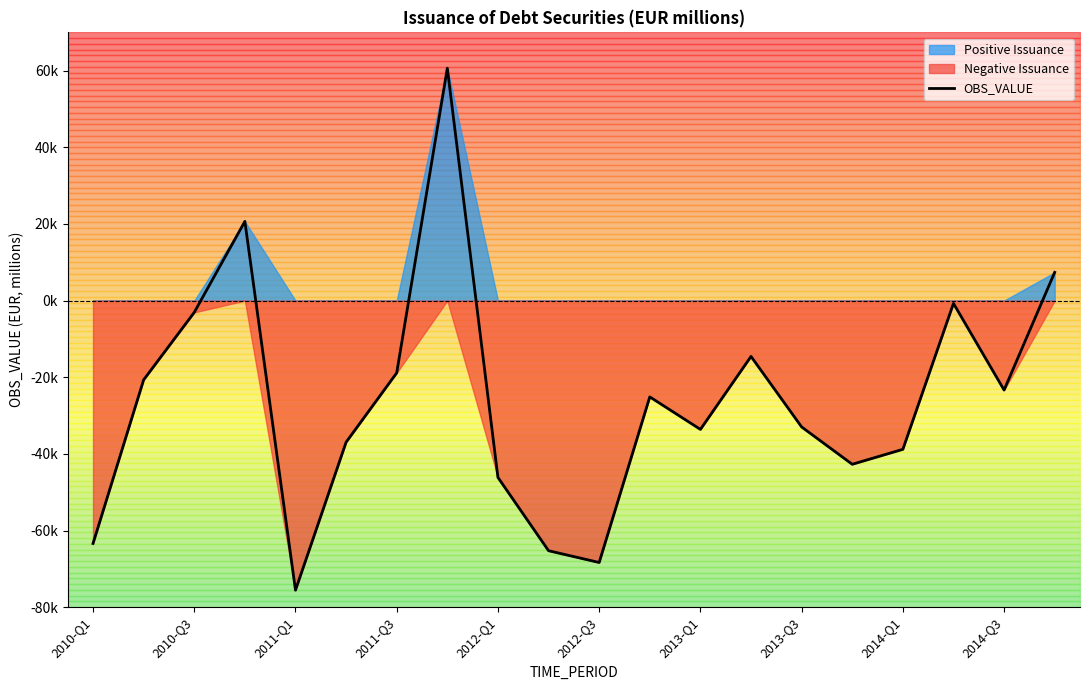

The chart shows a value of -4309.1 at 2010-Q3. True or false?

False